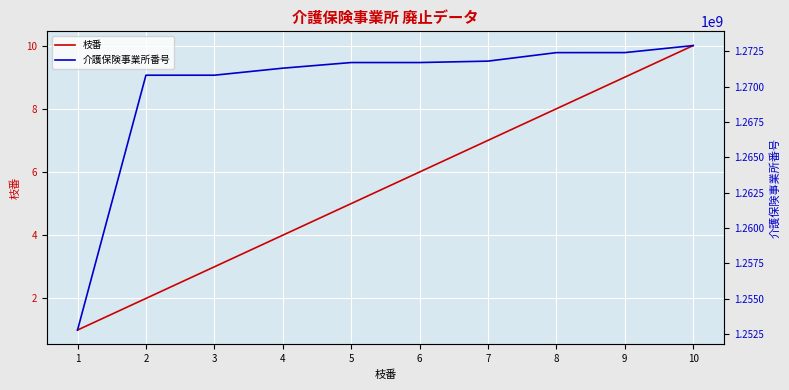

True or false: 介護保険事業所番号 has more than 1 points higher than both neighbors.

False